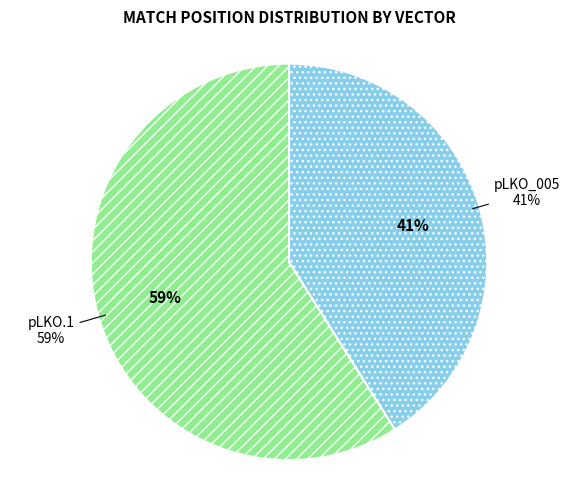

Count the number of slices in the pie.

2